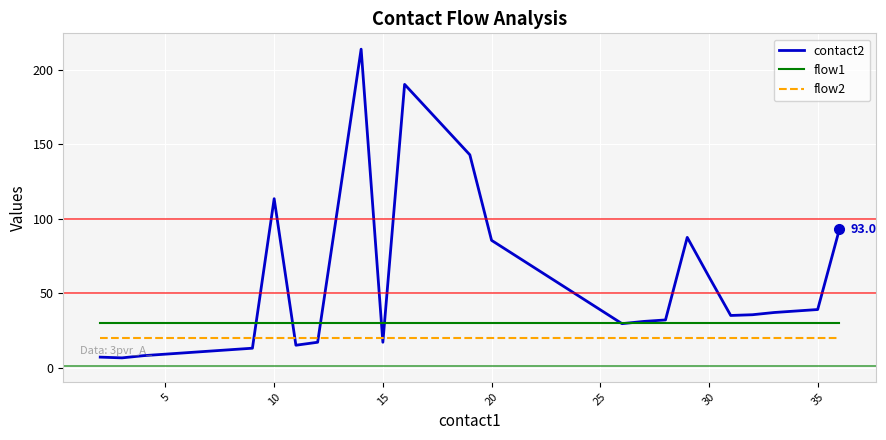

List the series in order of their overall mean, lowest first.

flow2, flow1, contact2